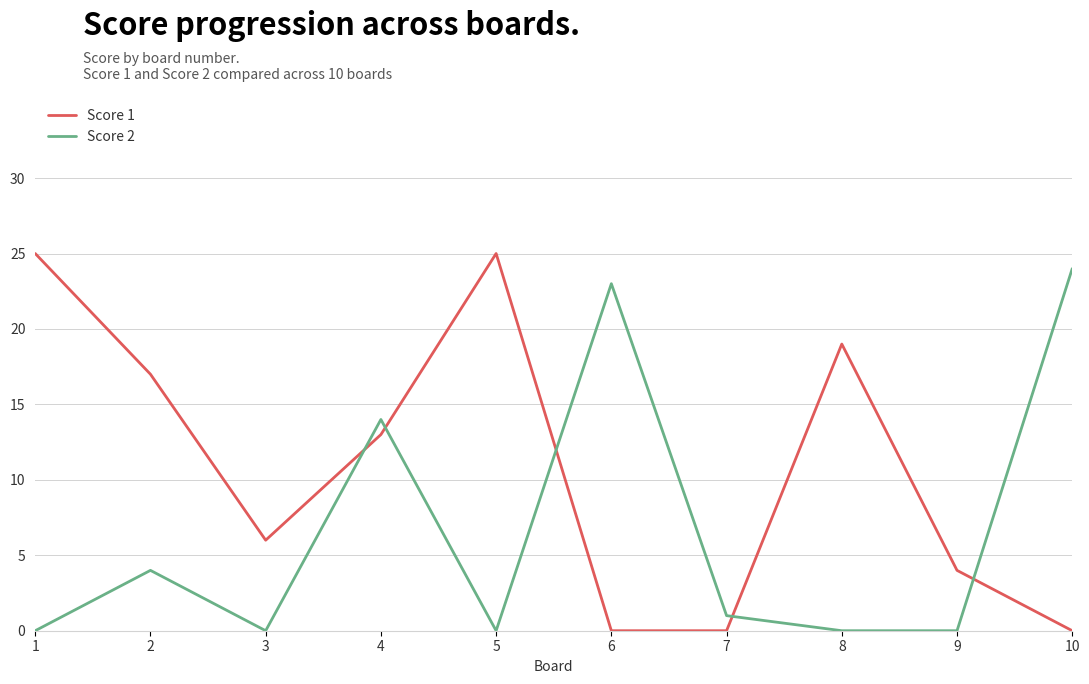

Where is Score 1 nearest to the value 12?

4